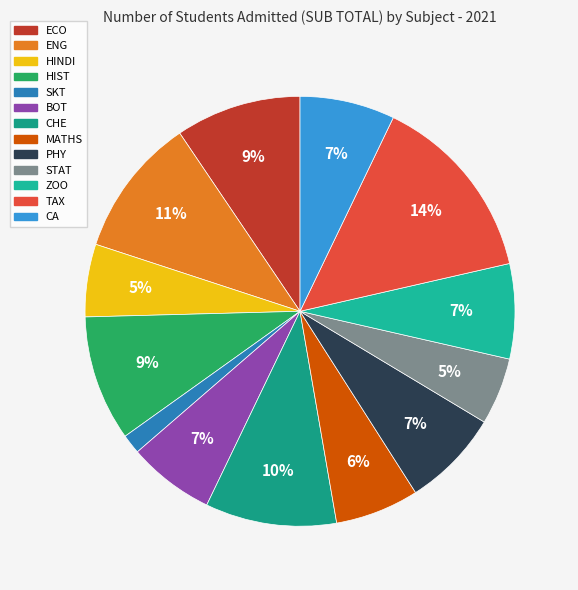

Between TAX and CA, which is larger?

TAX